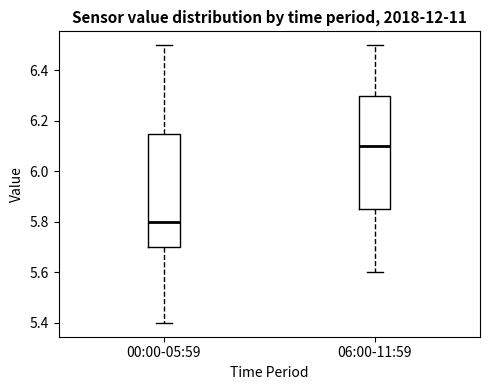

Reading left to right, read every box against the y-axis: the position of its median line, the range the box covers, and the ends of its whiskers. The values are not printed on the chart, so give them approximately, as read against the axis.

00:00-05:59: median 5.80, box 5.70 to 6.16, whiskers 5.40 to 6.50
06:00-11:59: median 6.10, box 5.86 to 6.30, whiskers 5.60 to 6.50